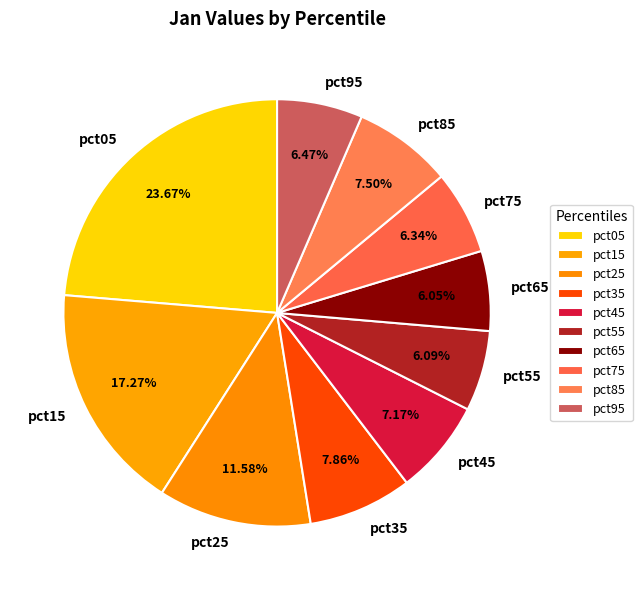

Do pct25 and pct75 together represent more than half of the pie?

No